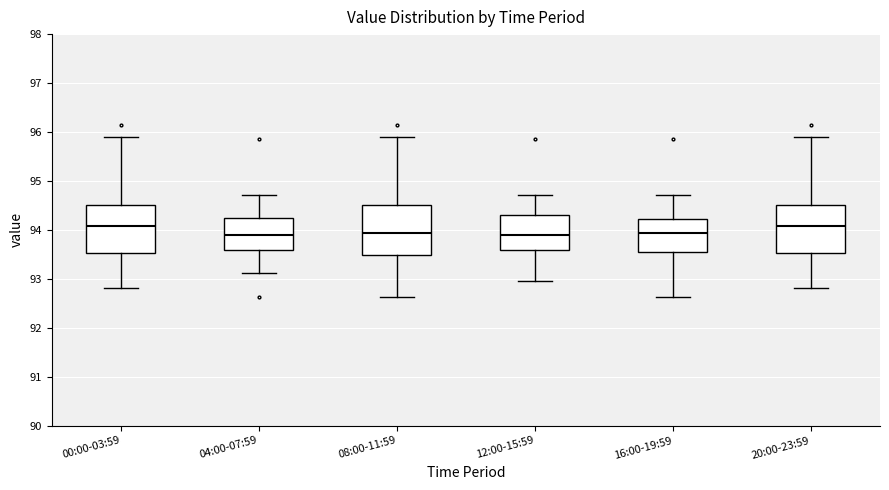

Reading left to right, read every box against the y-axis: the position of its median line, the range the box covers, and the ends of its whiskers. The values are not printed on the chart, so give them approximately, as read against the axis.

00:00-03:59: median 94.1, box 93.5 to 94.5, whiskers 92.8 to 95.9
04:00-07:59: median 93.9, box 93.6 to 94.2, whiskers 93.1 to 94.7
08:00-11:59: median 93.9, box 93.5 to 94.5, whiskers 92.6 to 95.9
12:00-15:59: median 93.9, box 93.6 to 94.3, whiskers 93.0 to 94.7
16:00-19:59: median 93.9, box 93.5 to 94.2, whiskers 92.6 to 94.7
20:00-23:59: median 94.1, box 93.5 to 94.5, whiskers 92.8 to 95.9